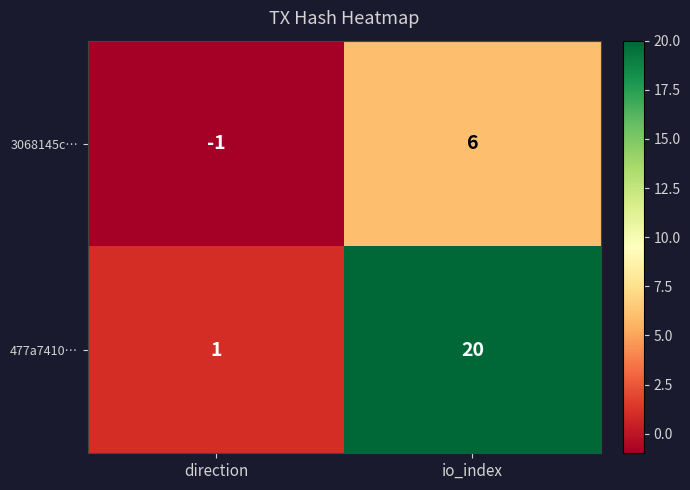

List the series in order of their peak value, highest first.

477a7410…, 3068145c…